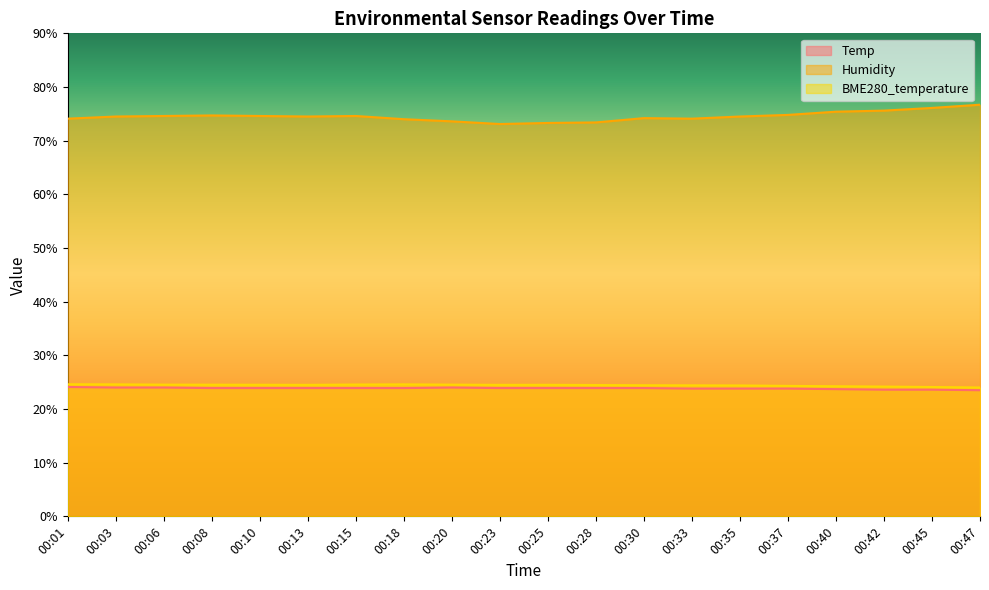

The BME280_temperature series shows 6.2 at 00:42. True or false?

False